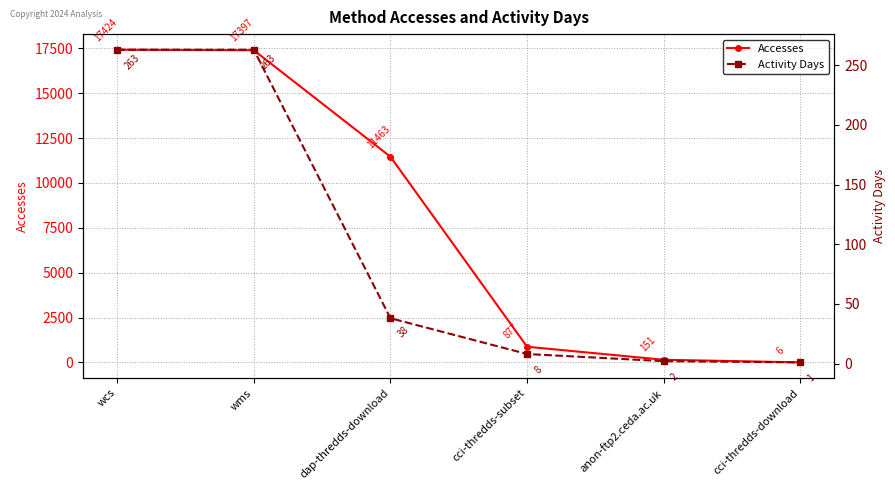

The Activity Days series shows 263 at wcs. True or false?

True